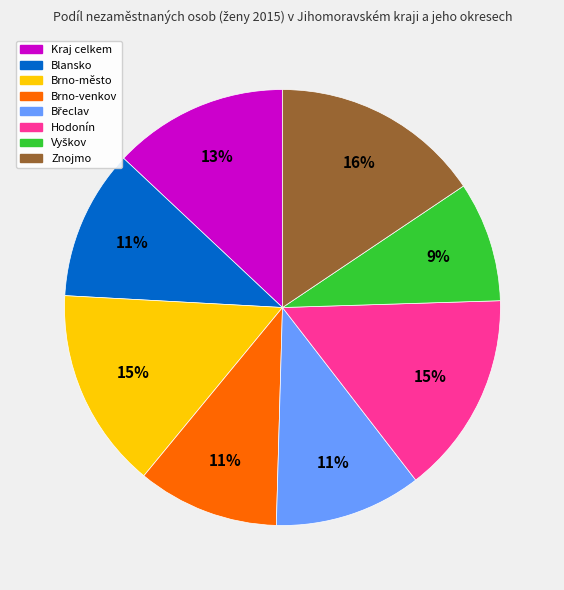

How many slices are in this pie chart?

8